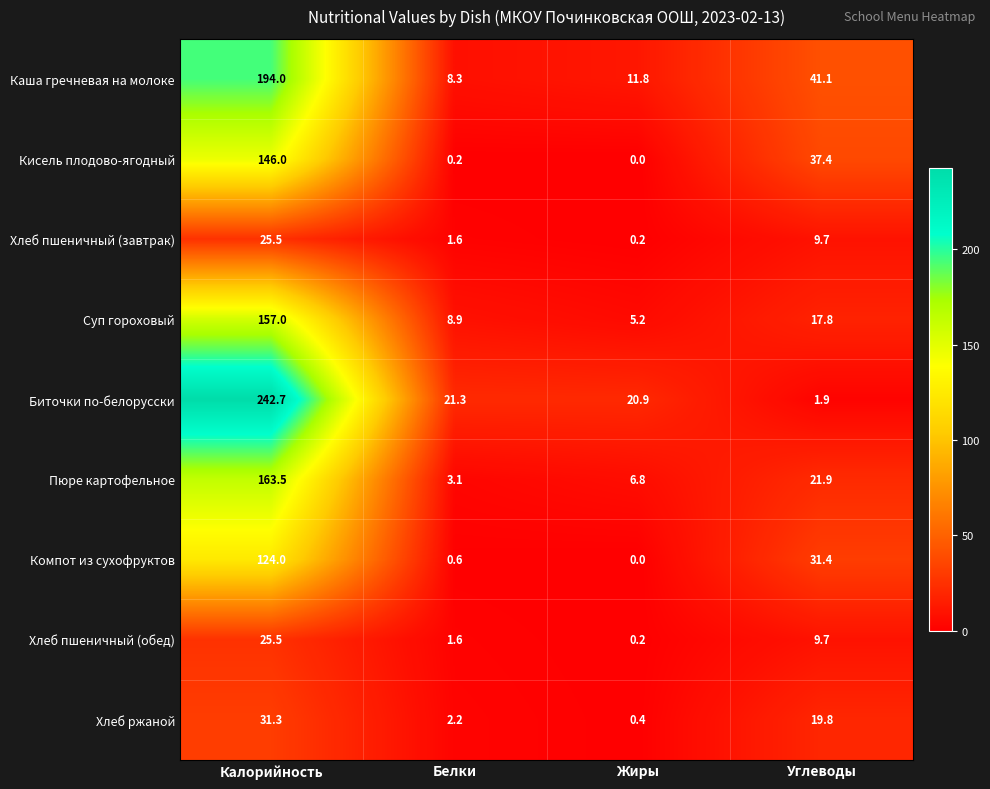

How many values in the Компот из сухофруктов series are below 31?

2